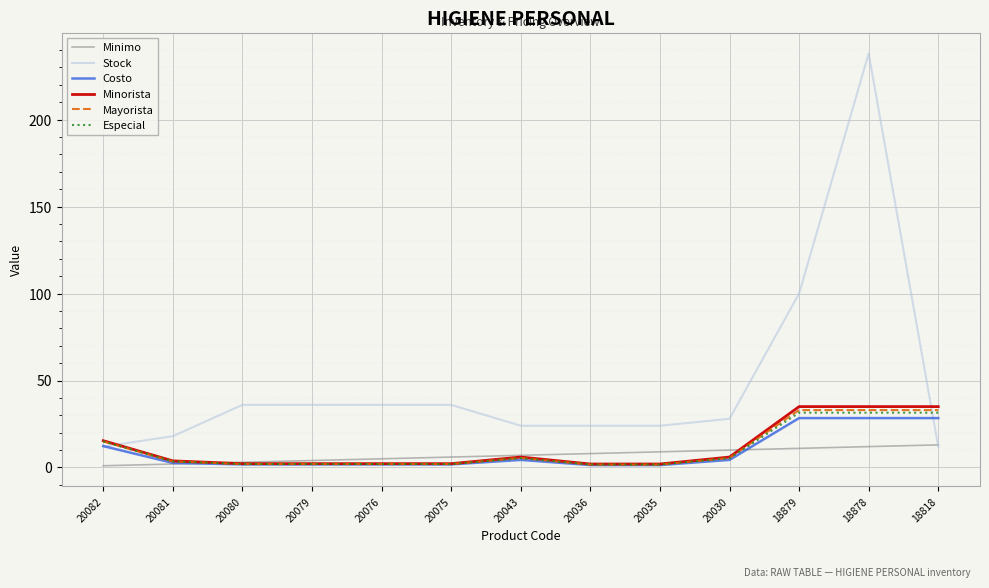

Which series ends up on top after the final intersection of Mayorista and Stock?

Mayorista